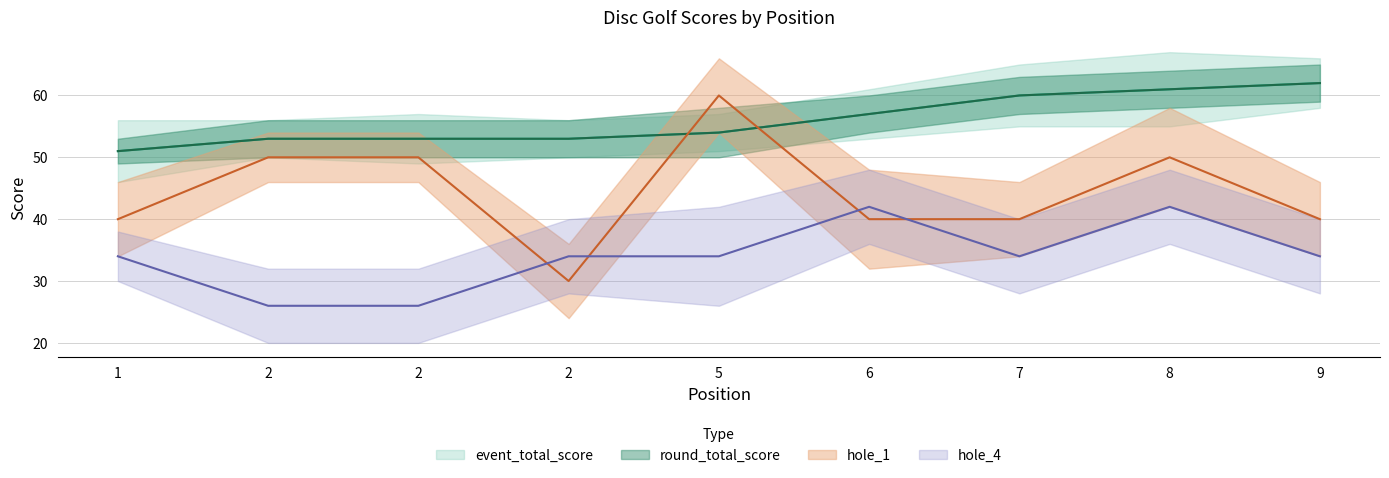

Which category has the highest value across all series?

9